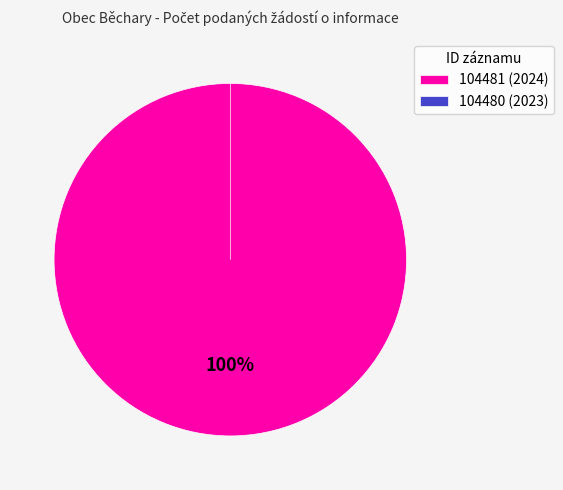

True or false: 104481 (2024) accounts for 89% of the total.

False